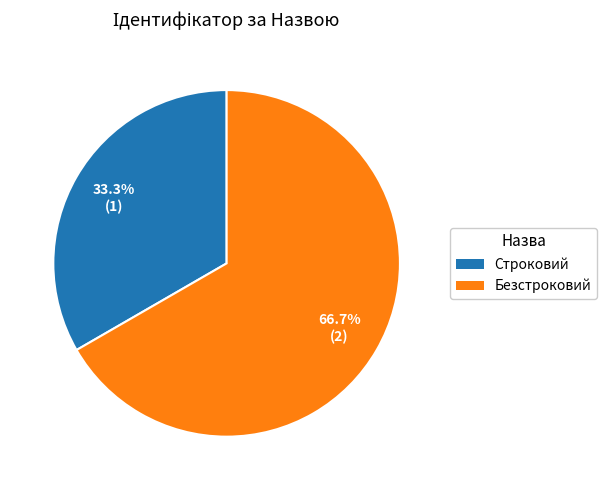

To the nearest percent, what is the average slice percentage?

50%